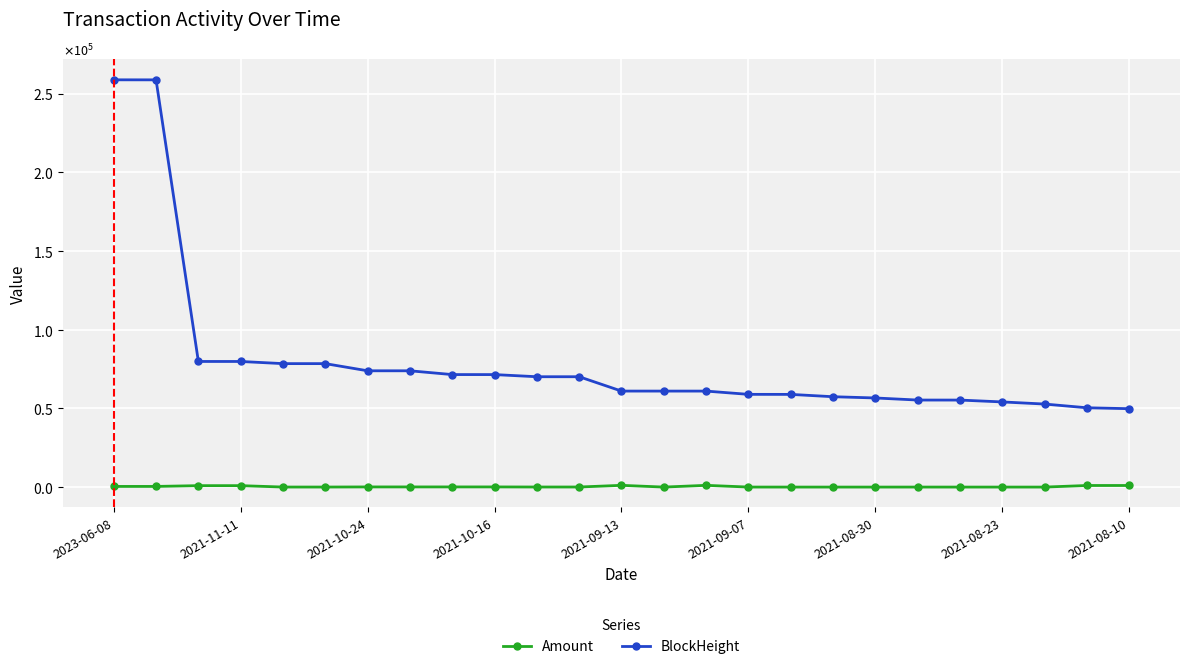

Does the chart display data point markers on the line(s)?

Yes